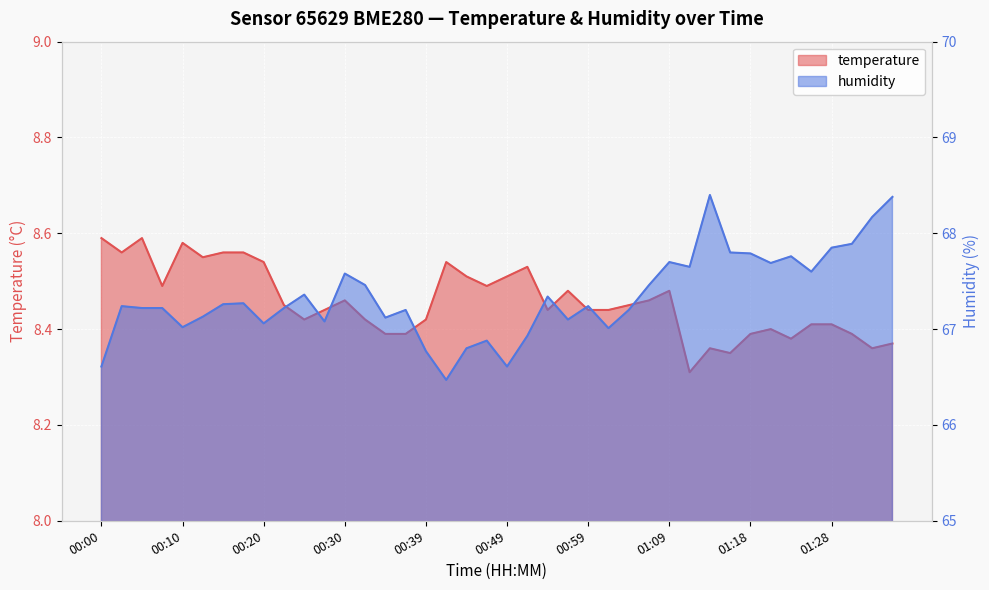

The value of temperature at 01:23 is 12.9. True or false?

False